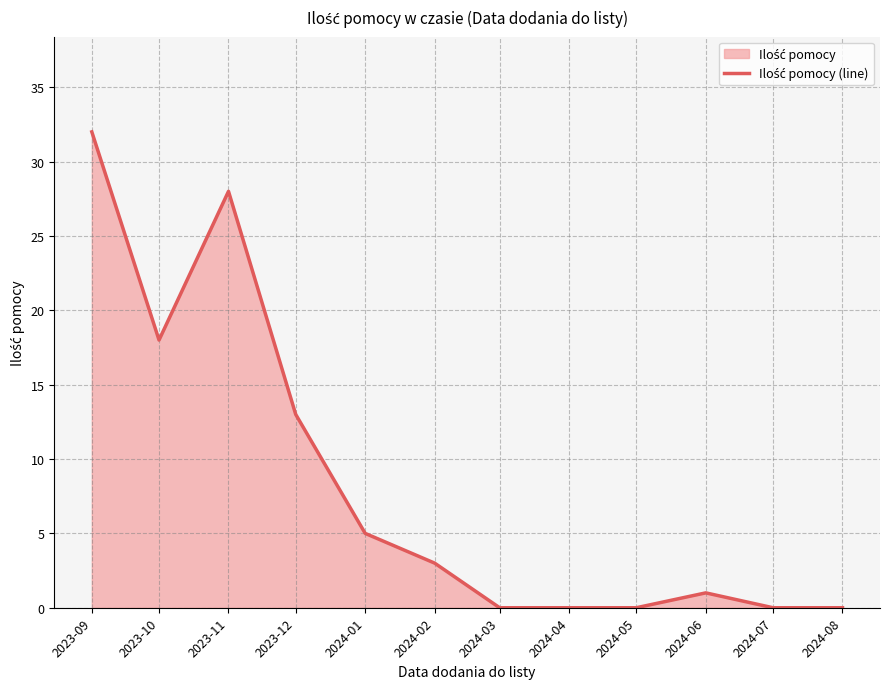

At which label is the value closest to 16?

2023-10